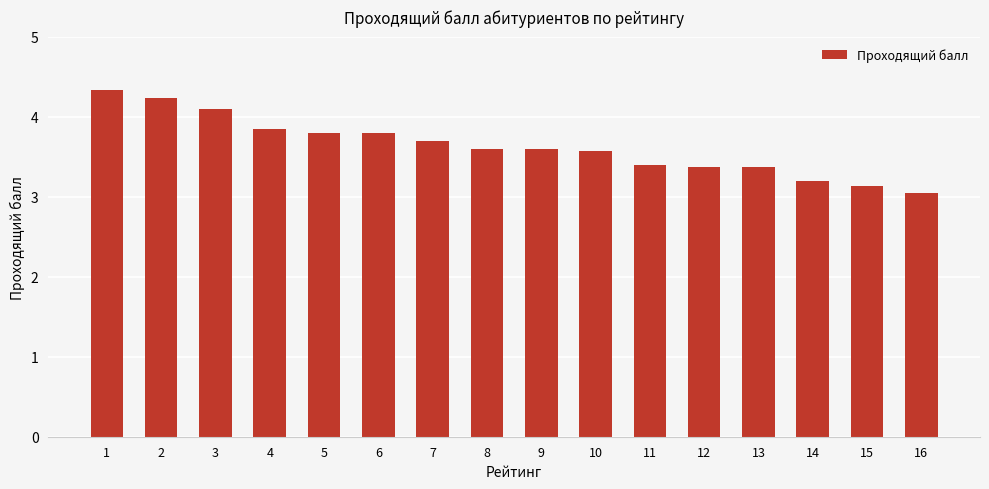

What is the value of the 11th bar from the left?

3.4